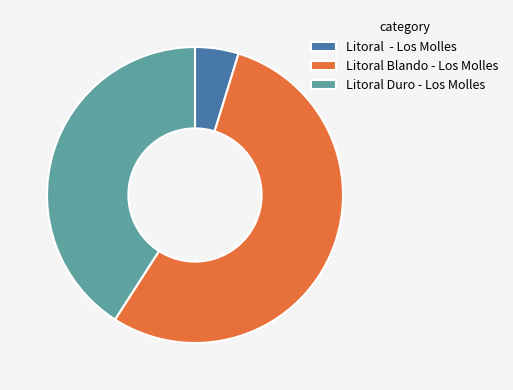

Combined, do Litoral - Los Molles and Litoral Duro - Los Molles account for over 50%?

No